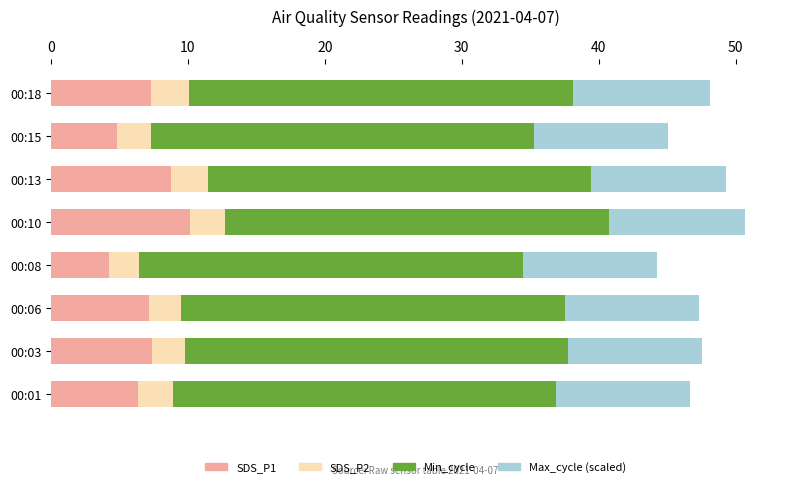

What is the difference between the second highest and minimum values in the SDS_P1 series?

4.5